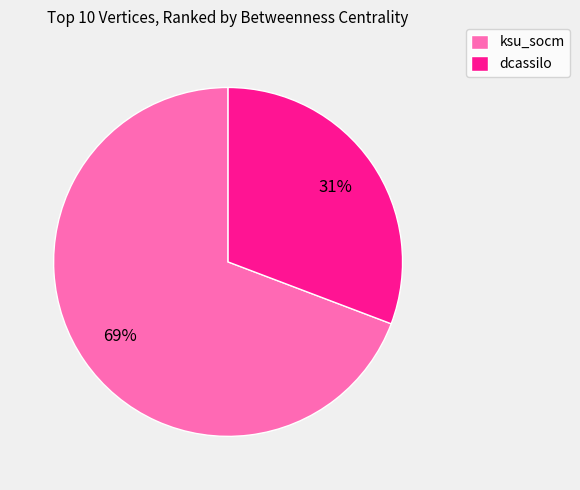

To the nearest percent, what percentage of the pie is ksu_socm?

69%